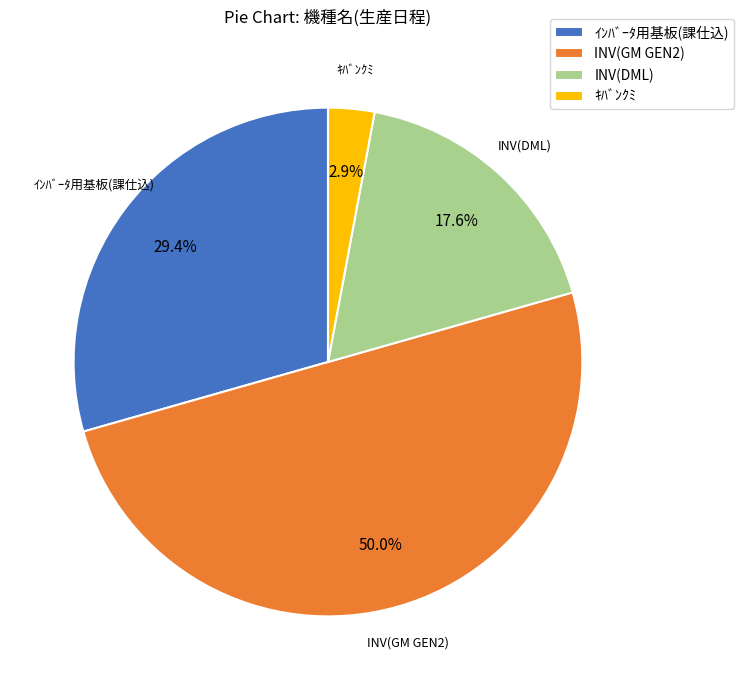

To the nearest percent, what is the average slice percentage?

25%